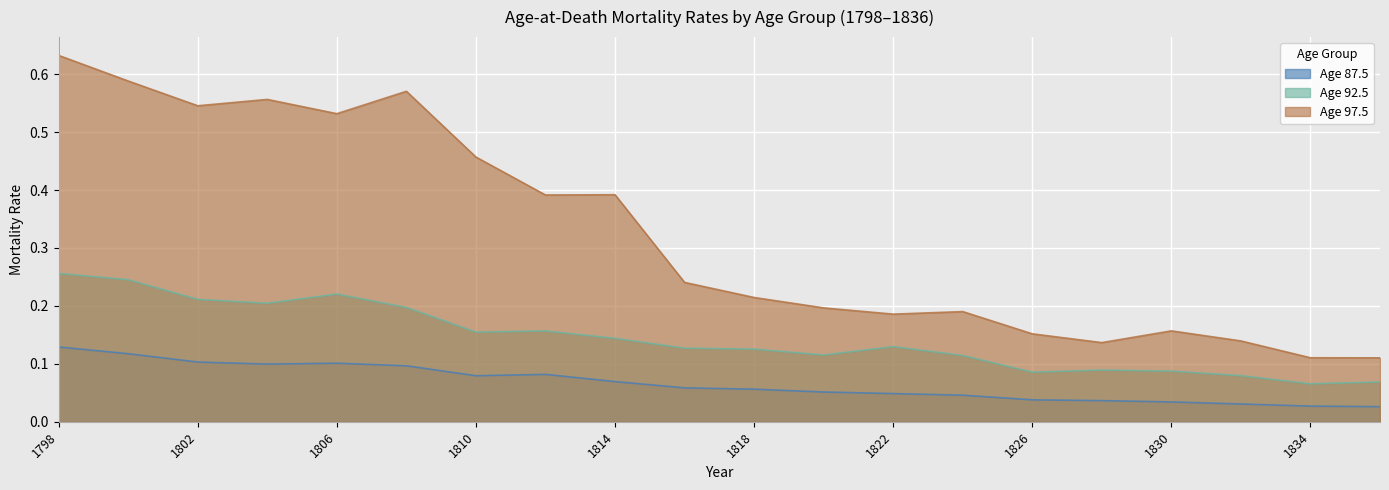

What is the difference between the maximum and minimum values in the Age 87.5 series?

0.1